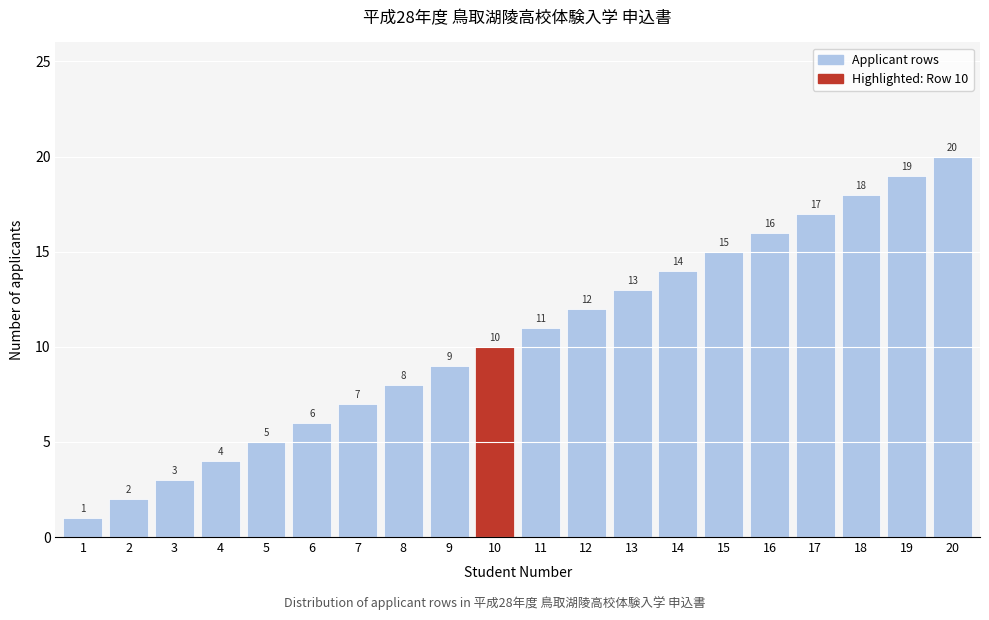

Rank the categories by value from highest to lowest.

20, 19, 18, 17, 16, 15, 14, 13, 12, 11, 10, 9, 8, 7, 6, 5, 4, 3, 2, 1